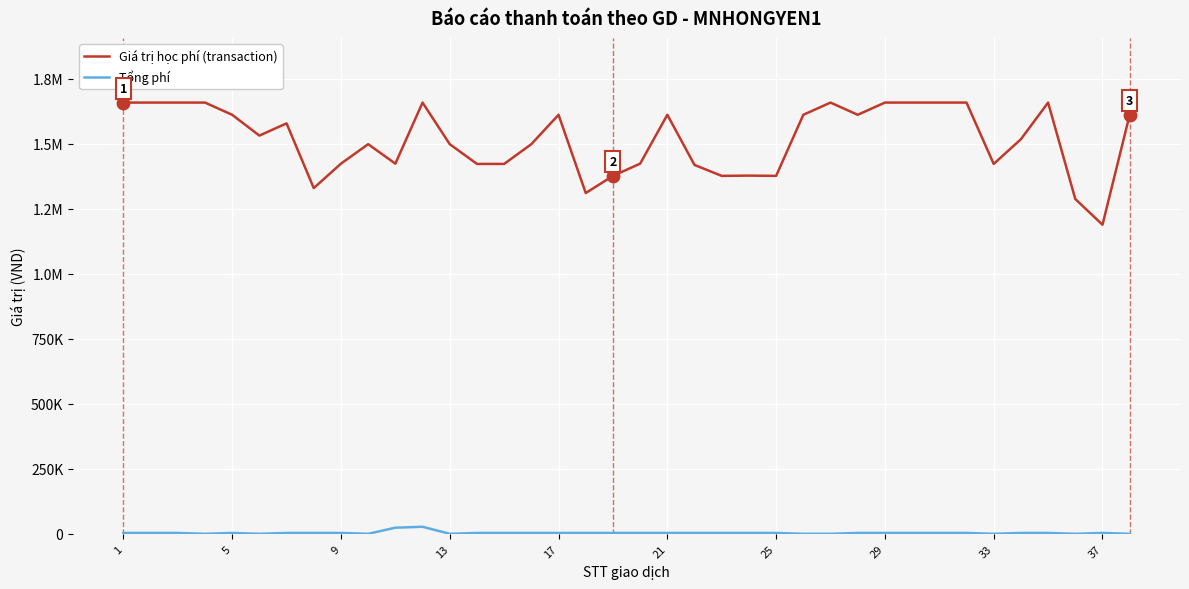

What are all the series names shown in the legend?

Giá trị học phí (transaction), Tổng phí